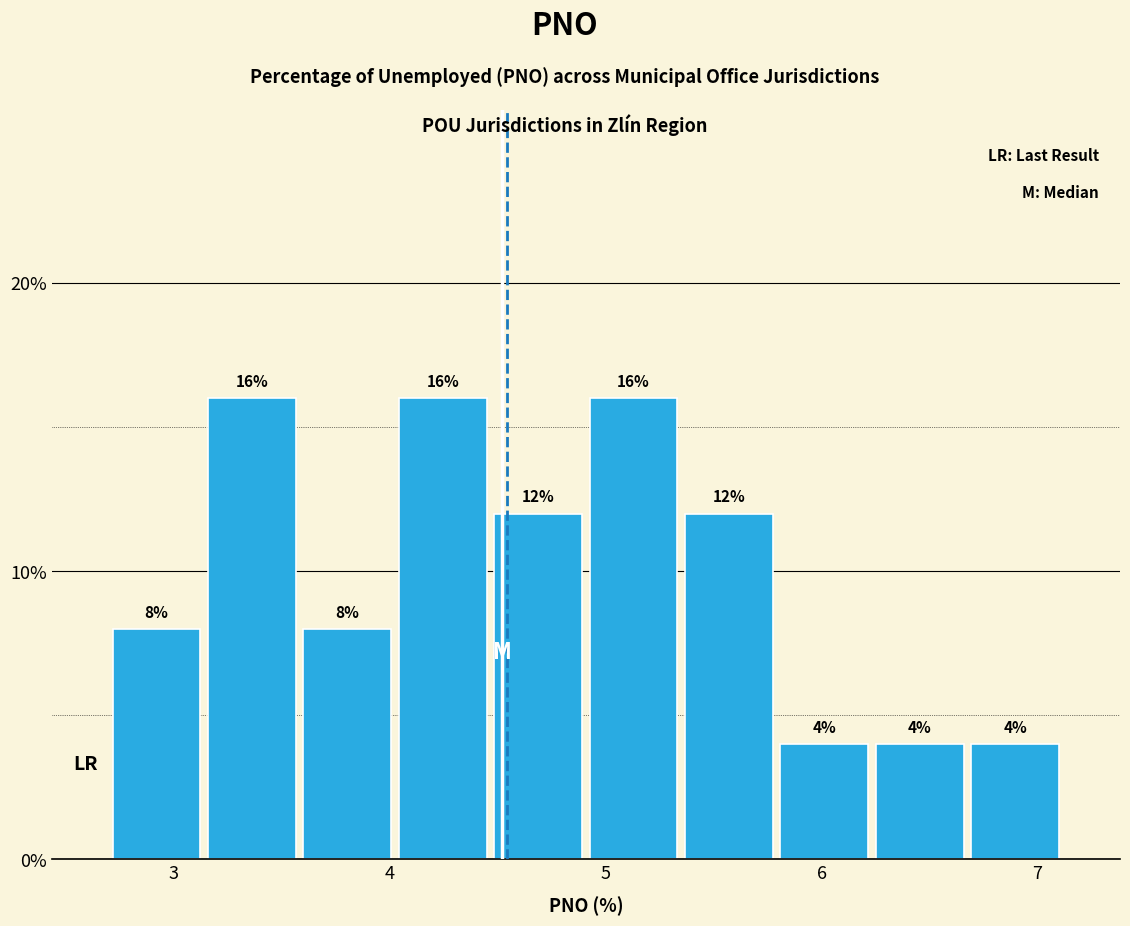

Reading left to right, transcribe this chart: for each bar, give the range it covers on the x-axis and its height. The bar edges are not printed on the chart, so give them approximately, as read against the axis.

2.7 to 3.1: 8
3.1 to 3.6: 16
3.6 to 4.0: 8
4.0 to 4.5: 16
4.5 to 4.9: 12
4.9 to 5.4: 16
5.4 to 5.8: 12
5.8 to 6.2: 4
6.2 to 6.7: 4
6.7 to 7.1: 4